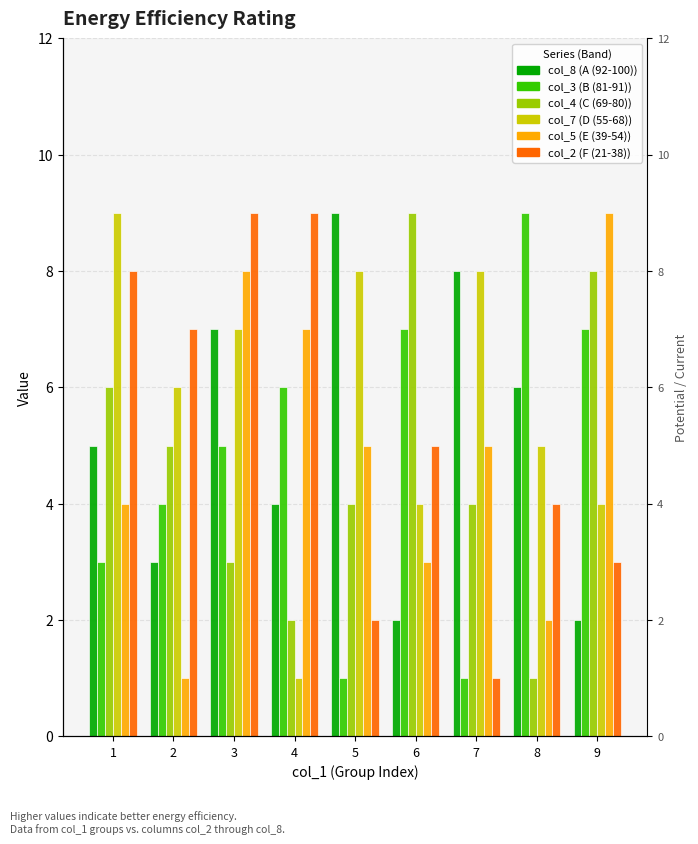

What is the sum of the col_5 values at 7 and 5?

10